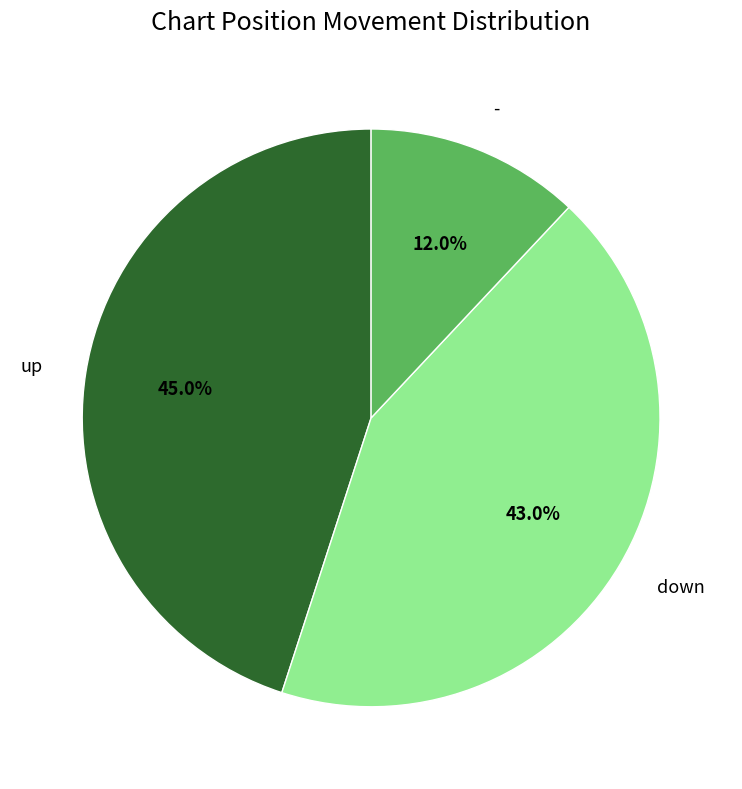

To the nearest percent, what percentage of the pie is down?

43%